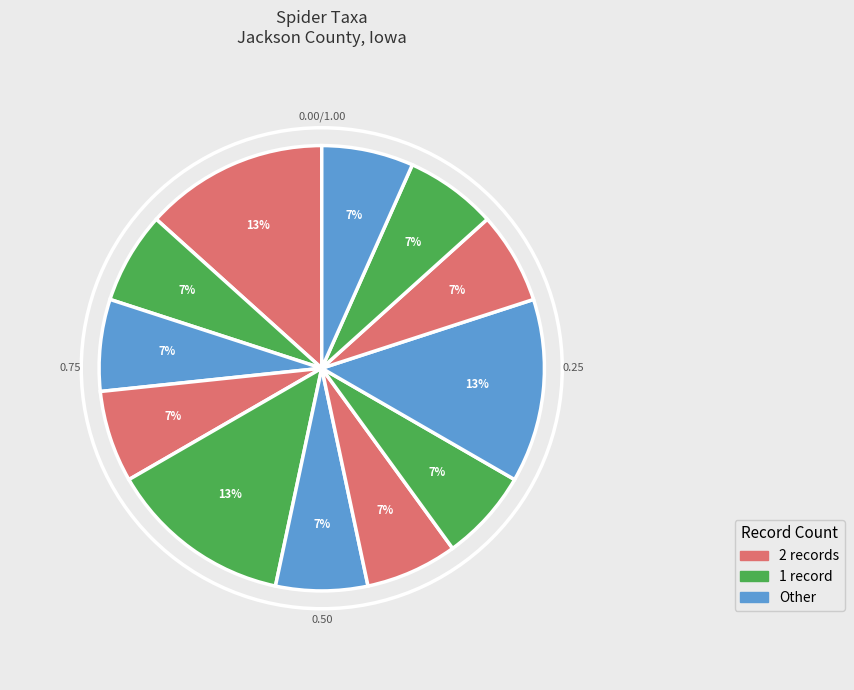

How many segments does this pie chart have?

12